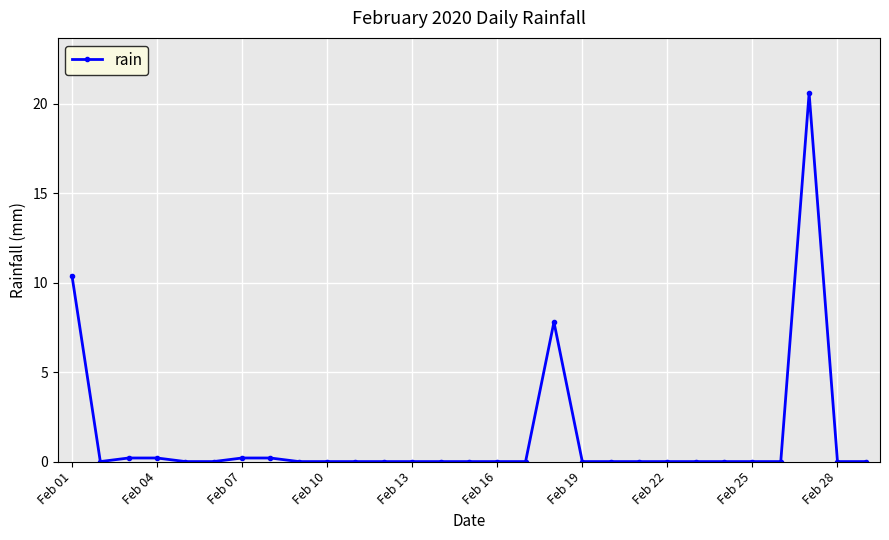

Reading left to right, list all the values displayed in this chart.

10.4	0.0	0.2	0.2	0.0	0.0	0.2	0.2	0.0	0.0	0.0	0.0	0.0	0.0	0.0	0.0	0.0	7.8	0.0	0.0	0.0	0.0	0.0	0.0	0.0	0.0	20.6	0.0	0.0